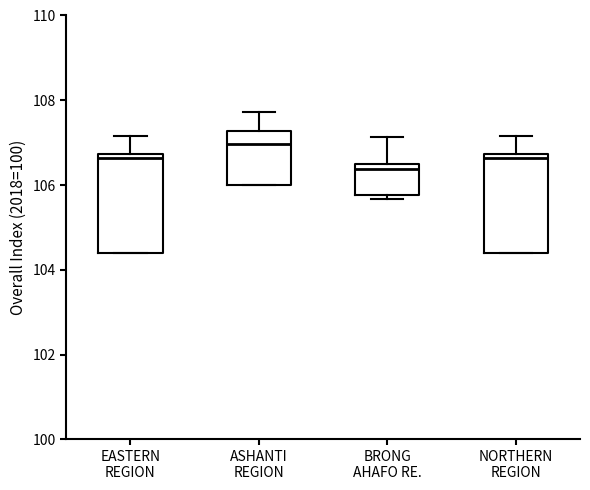

Where does the median line of the box for ASHANTI REGION sit on the y-axis? The values are not printed on the chart, so give them approximately, as read against the axis.

107.0